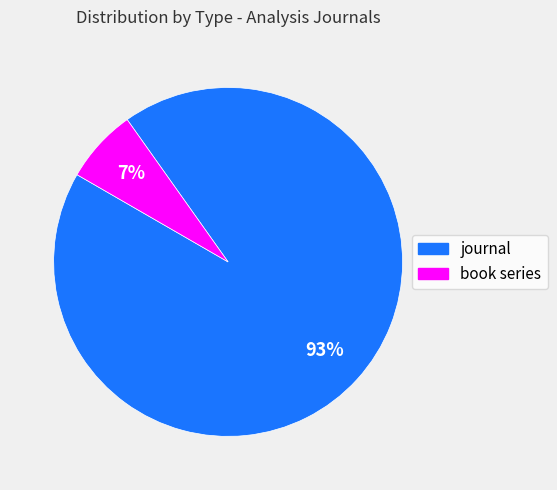

Does journal account for over 50% of the chart?

Yes